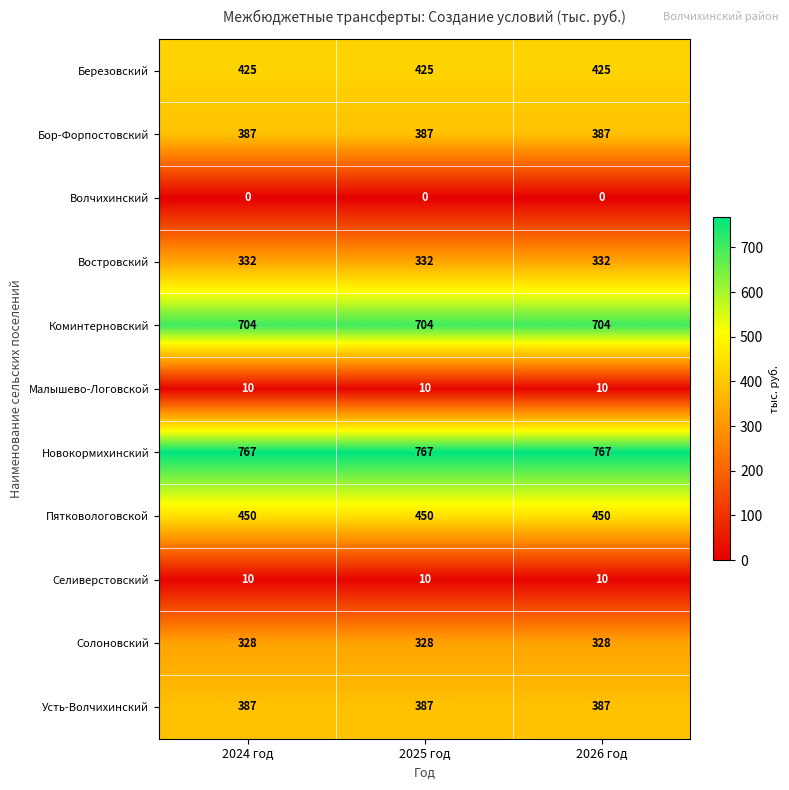

What is the difference between the highest and lowest values at 2024 год?

767